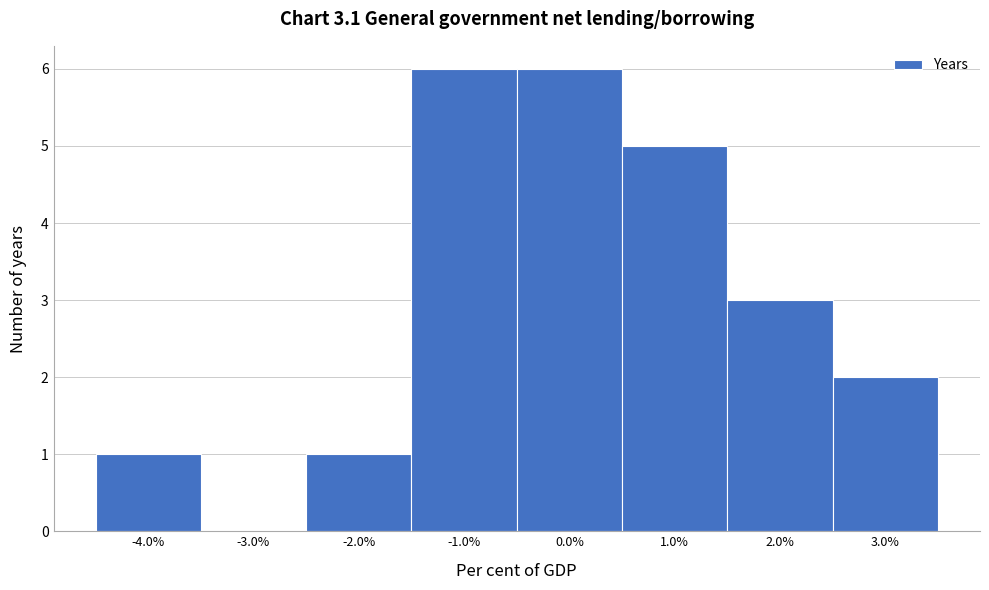

Reading left to right, list every bar in this chart as the range it spans on the x-axis followed by its height. The values are not printed on the chart, so give them approximately, as read against the axis.

-4.5 to -3.5: 1
-3.5 to -2.5: 0
-2.5 to -1.5: 1
-1.5 to -0.5: 6
-0.5 to 0.5: 6
0.5 to 1.5: 5
1.5 to 2.5: 3
2.5 to 3.5: 2